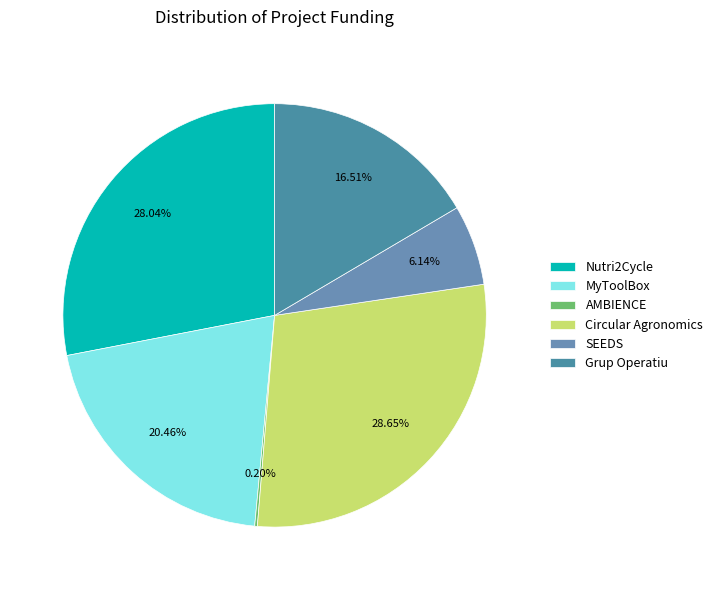

True or false: MyToolBox accounts for 13% of the total.

False